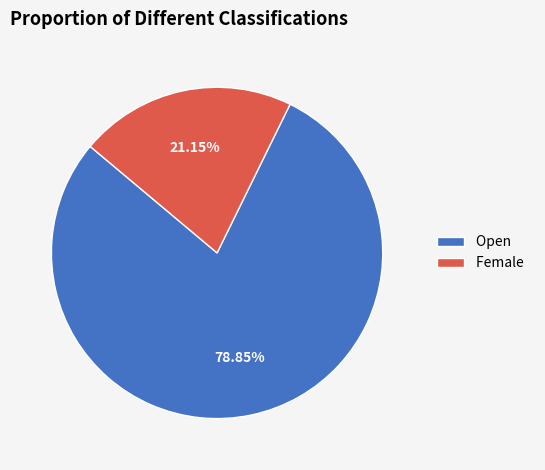

Rank the categories by value from highest to lowest.

Open, Female